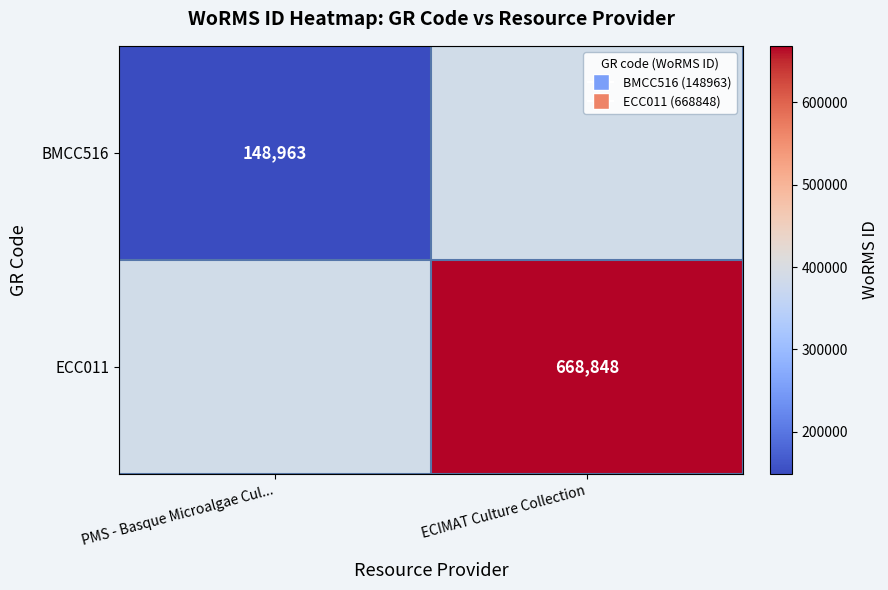

True or false: ECC011 has a value of 166582 at ECIMAT Culture Collection.

False